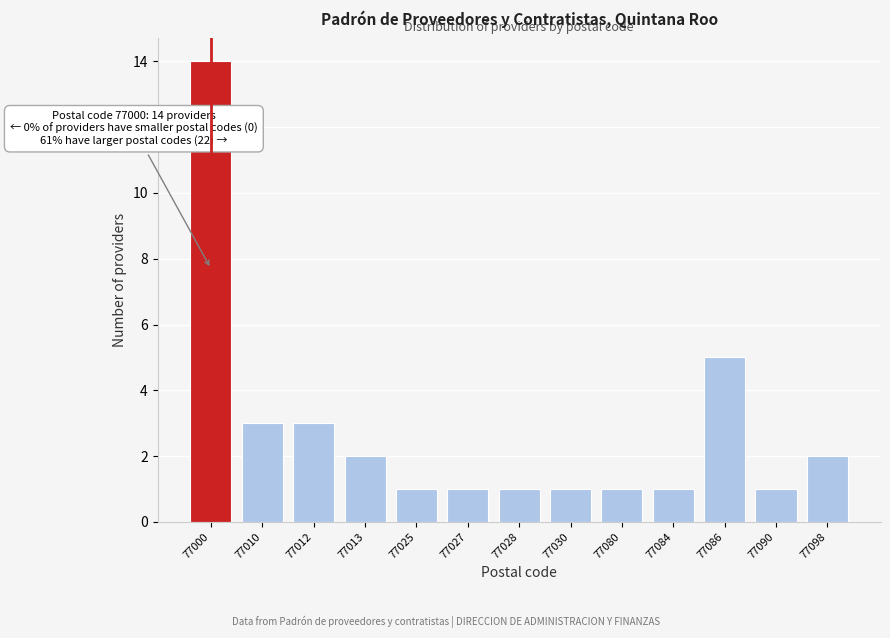

Reading right to left, extract all data points from this chart.

2	1	5	1	1	1	1	1	1	2	3	3	14